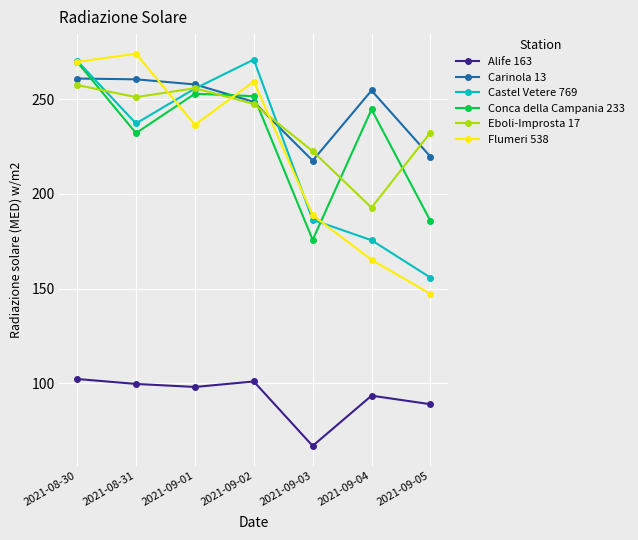

Is the value of Flumeri 538 at 2021-09-05 greater than the value of Conca della Campania 233 at 2021-09-03?

No